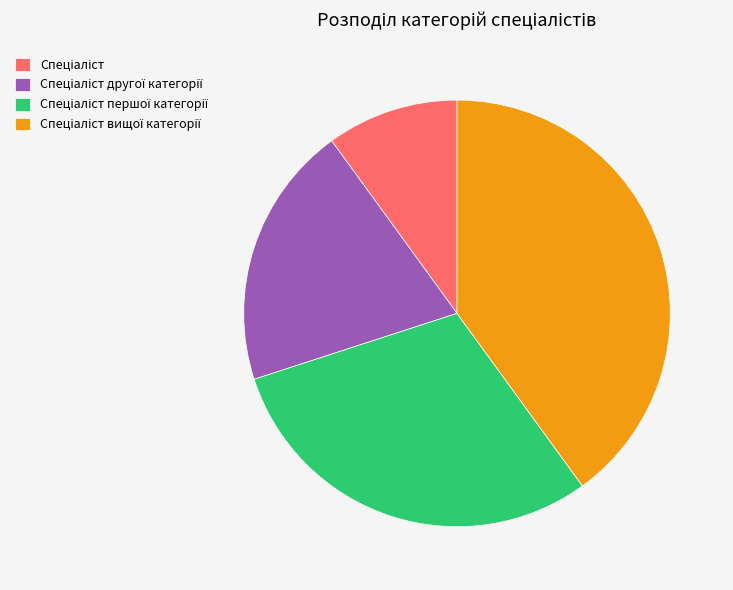

Is there a majority slice in this chart?

No